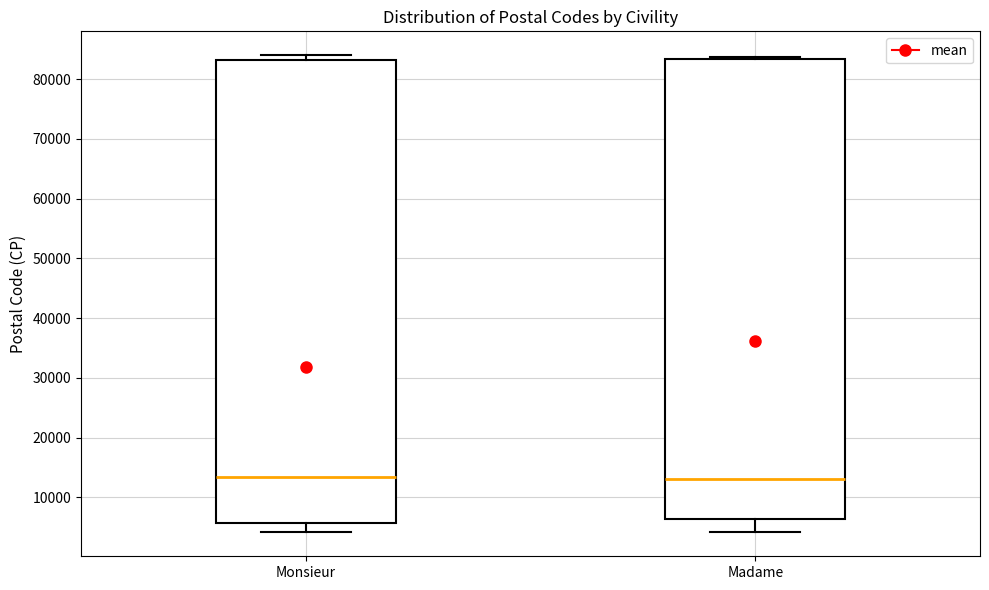

Reading left to right, read every box against the y-axis: the position of its median line, the range the box covers, and the ends of its whiskers. The values are not printed on the chart, so give them approximately, as read against the axis.

Monsieur: median 13000, box 6000 to 83000, whiskers 4000 to 84000
Madame: median 13000, box 6000 to 83000, whiskers 4000 to 84000